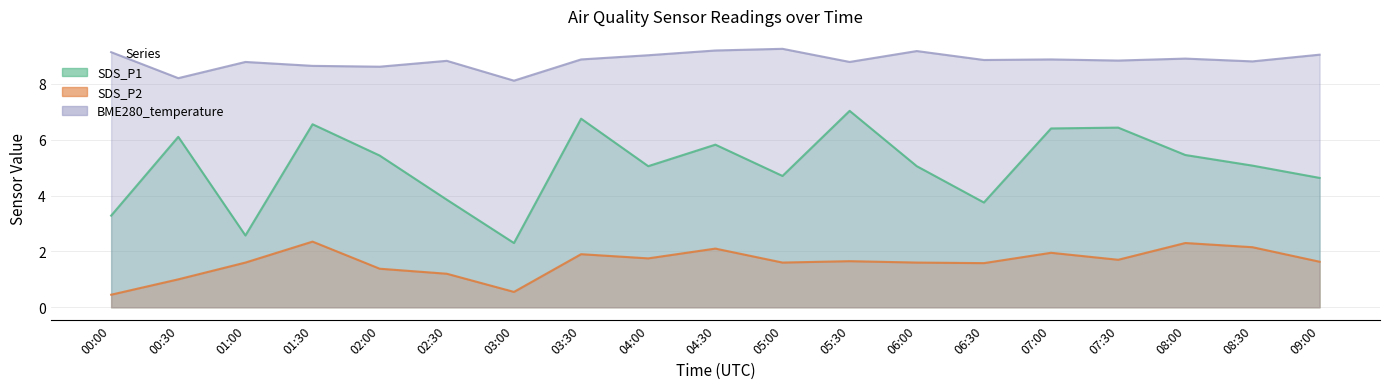

How many interior local peaks does the SDS_P1 series have?

6